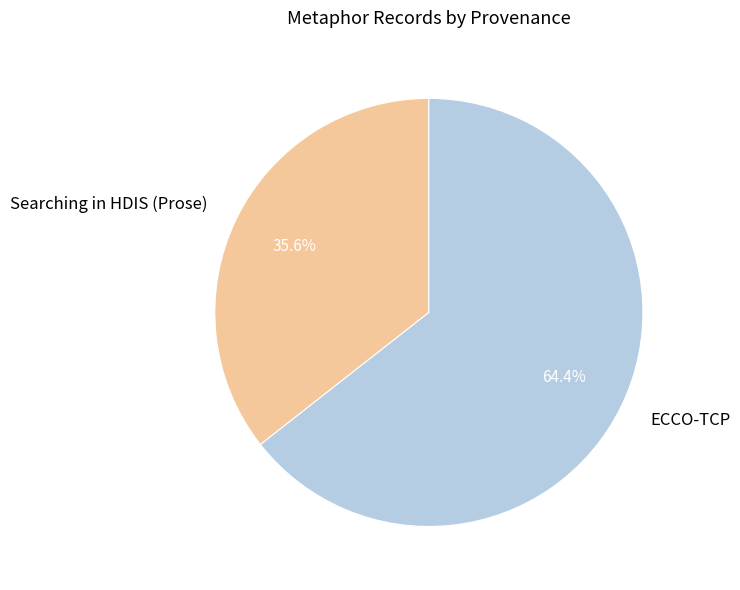

Is Searching in HDIS (Prose) the majority of the pie?

No